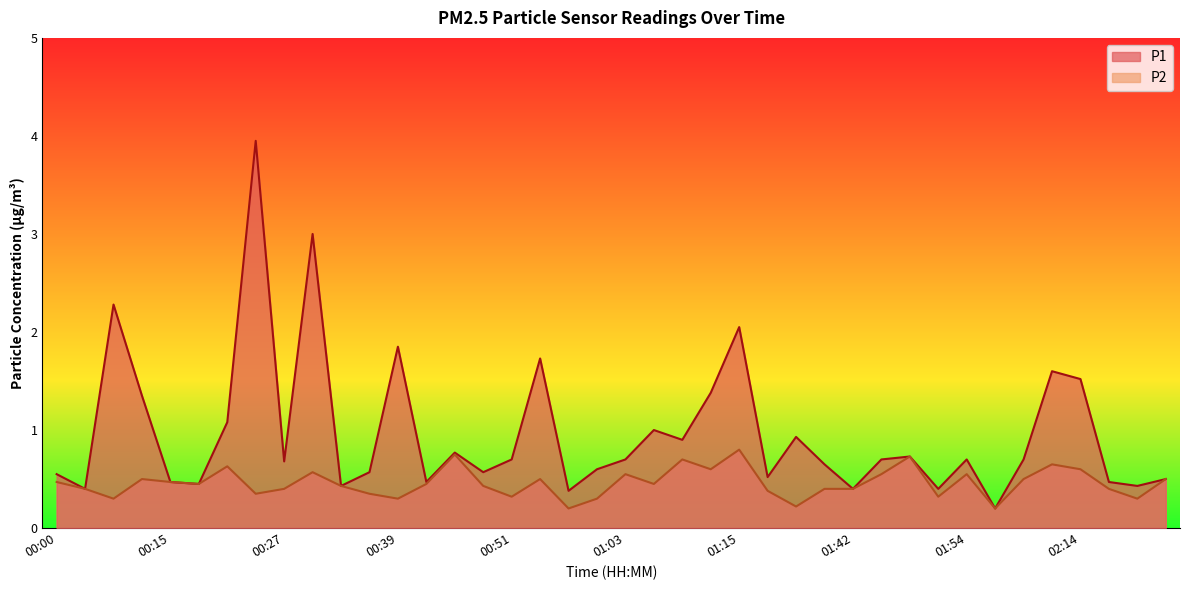

Which category has the highest value across all series?

00:24